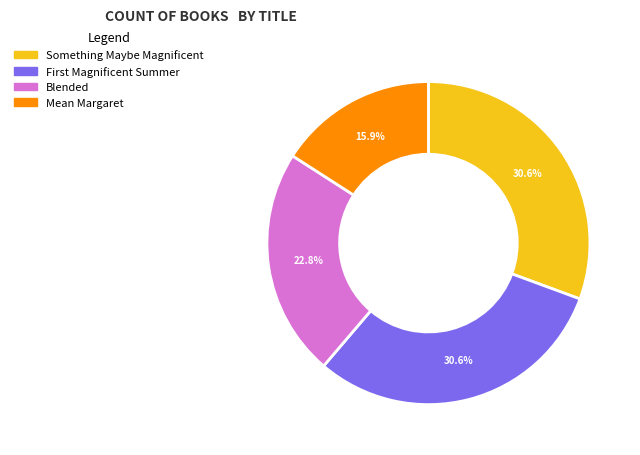

To the nearest percent, what is the average slice percentage?

25%